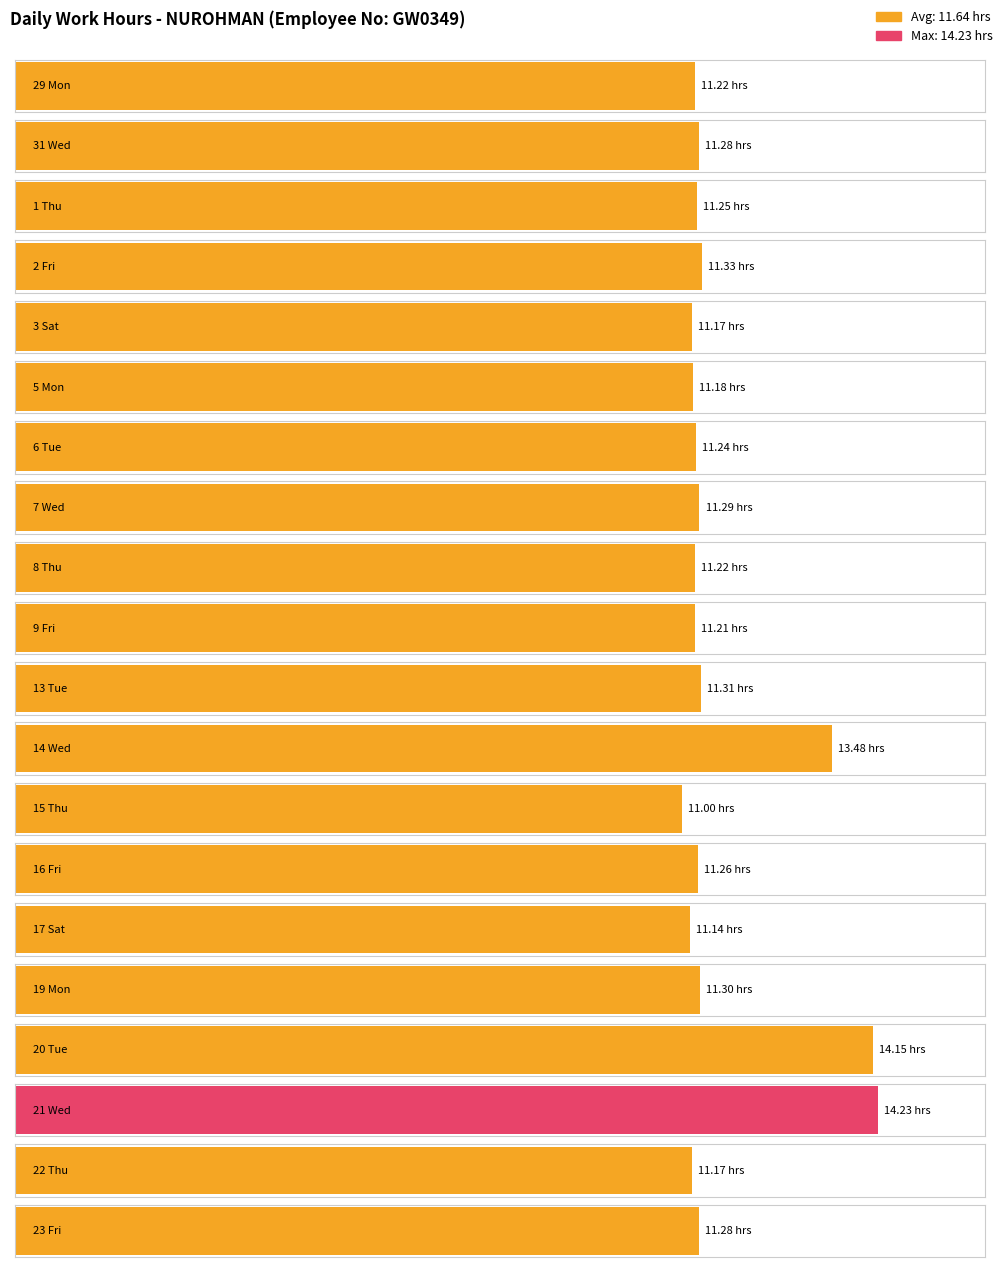

What position from the left is 23 Fri?

20